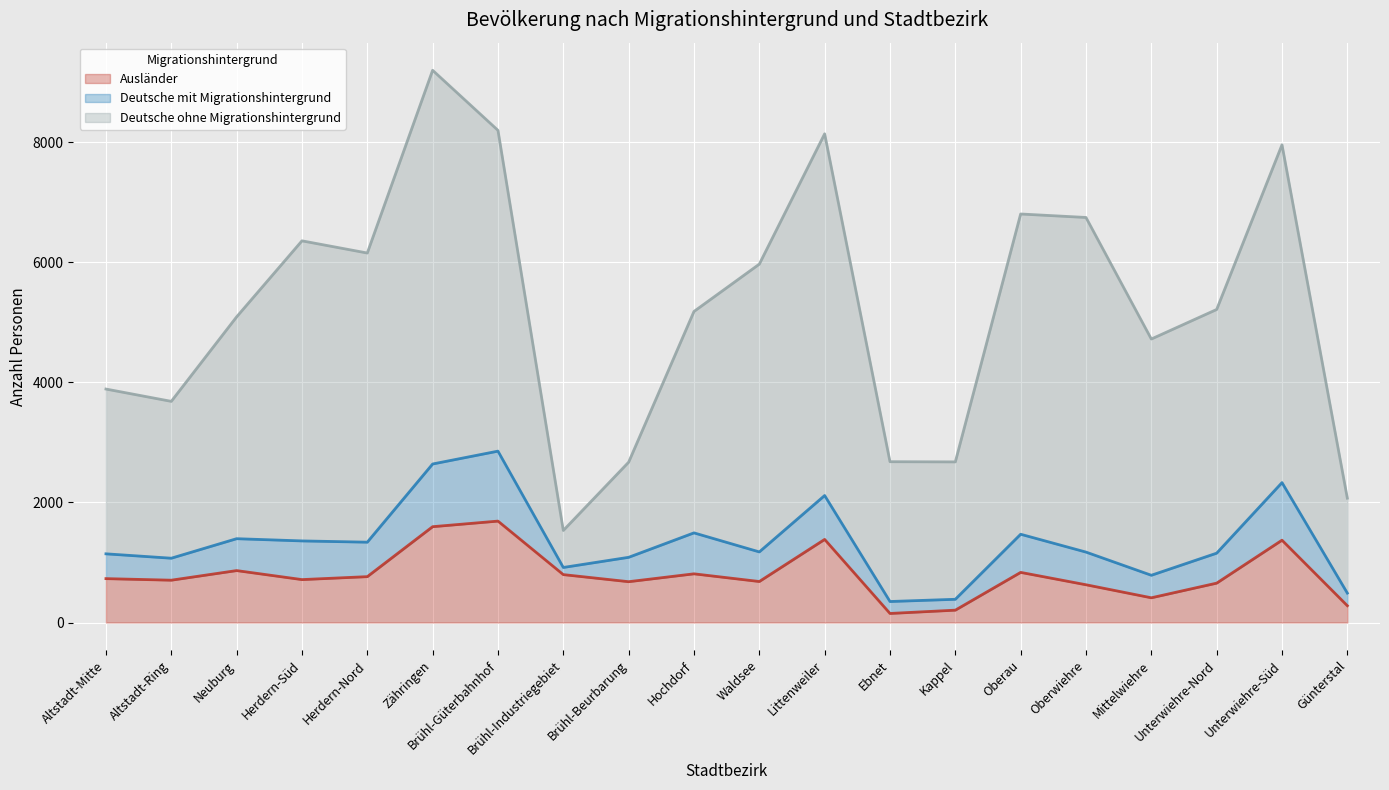

What is the average value of the Ausländer series?

798